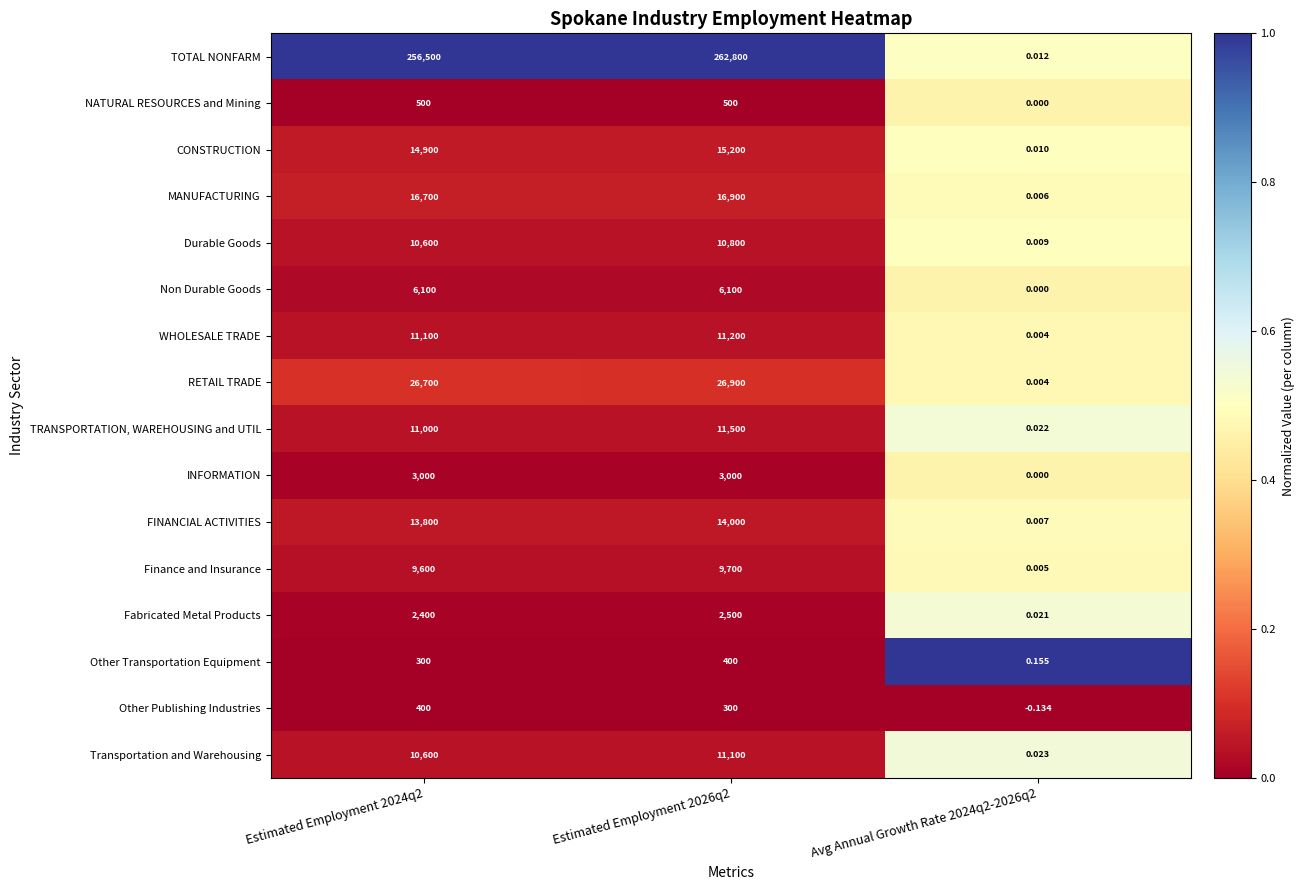

Rank the series at Estimated Employment 2026q2 from lowest to highest value.

Other Publishing Industries, Other Transportation Equipment, NATURAL RESOURCES and Mining, Fabricated Metal Products, INFORMATION, Non Durable Goods, Finance and Insurance, Durable Goods, Transportation and Warehousing, WHOLESALE TRADE, TRANSPORTATION, WAREHOUSING and UTIL, FINANCIAL ACTIVITIES, CONSTRUCTION, MANUFACTURING, RETAIL TRADE, TOTAL NONFARM